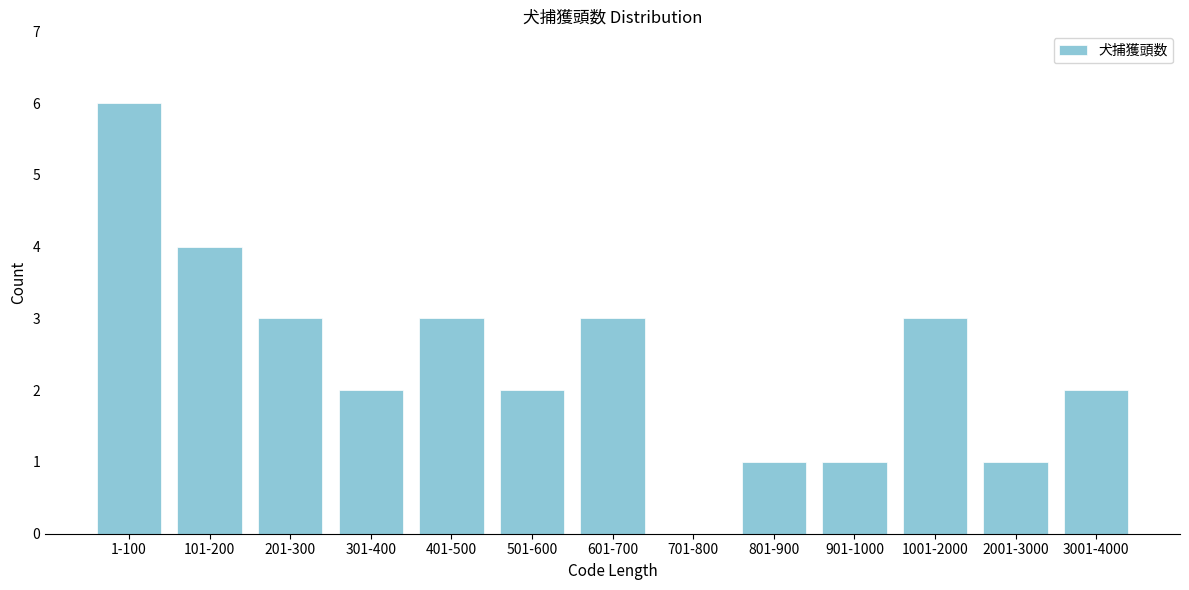

Reading right to left, transcribe all the data shown in this chart.

3001-4000=2	2001-3000=1	1001-2000=3	901-1000=1	801-900=1	701-800=0	601-700=3	501-600=2	401-500=3	301-400=2	201-300=3	101-200=4	1-100=6